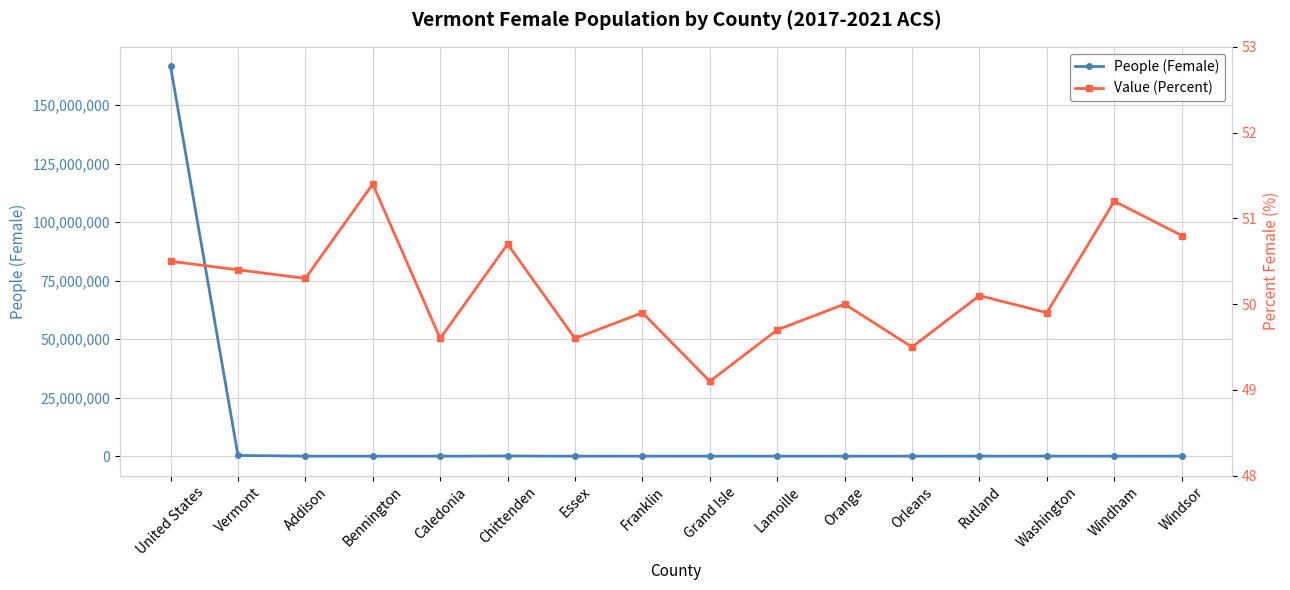

What is the total value across all series at Orange?

14681.0